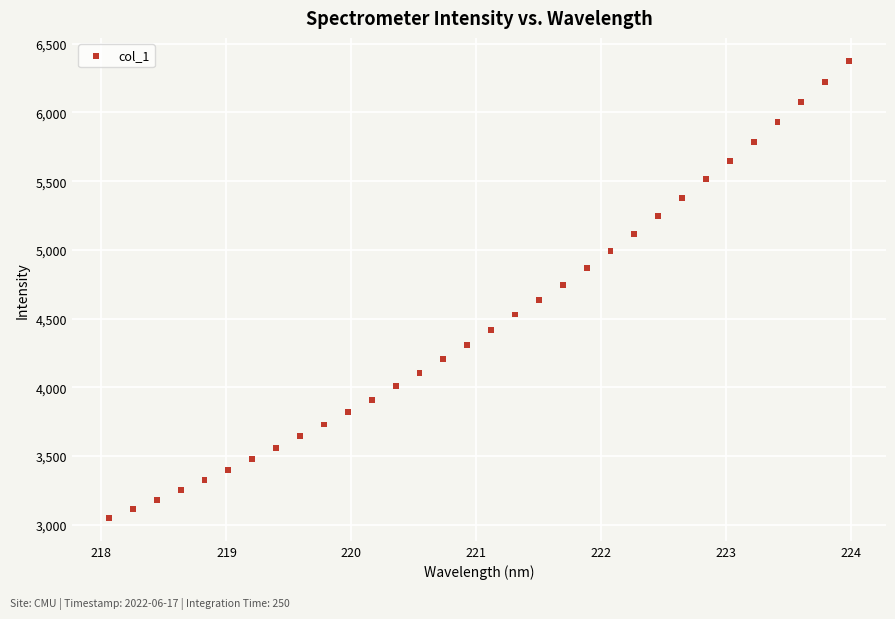

What is the range of Y values (max minus min)?

3327.0